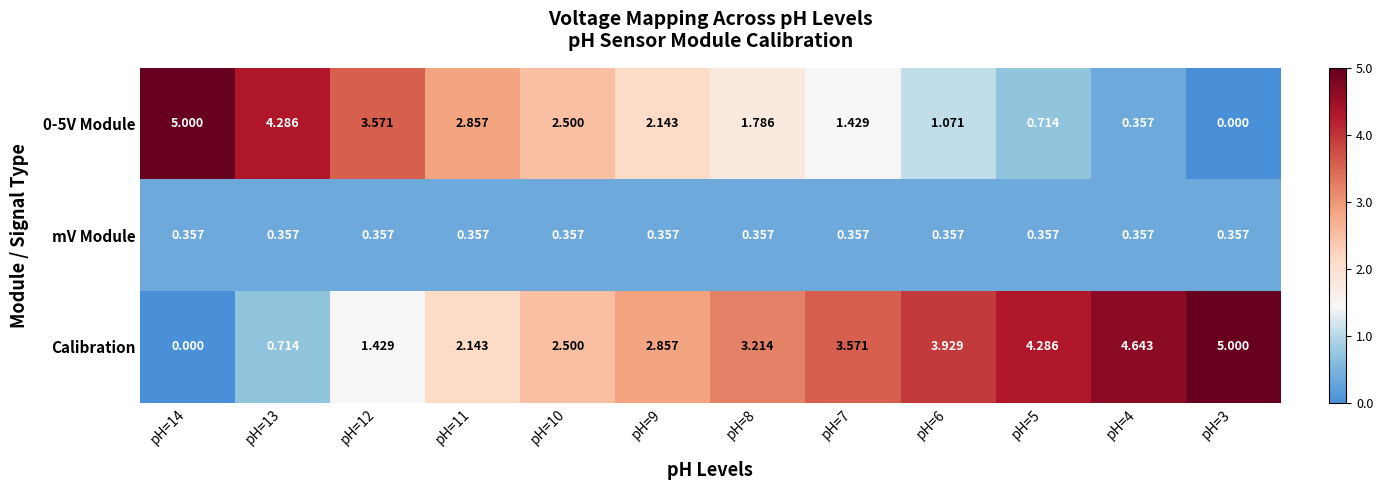

Which series has the largest total across all categories?

Calibration